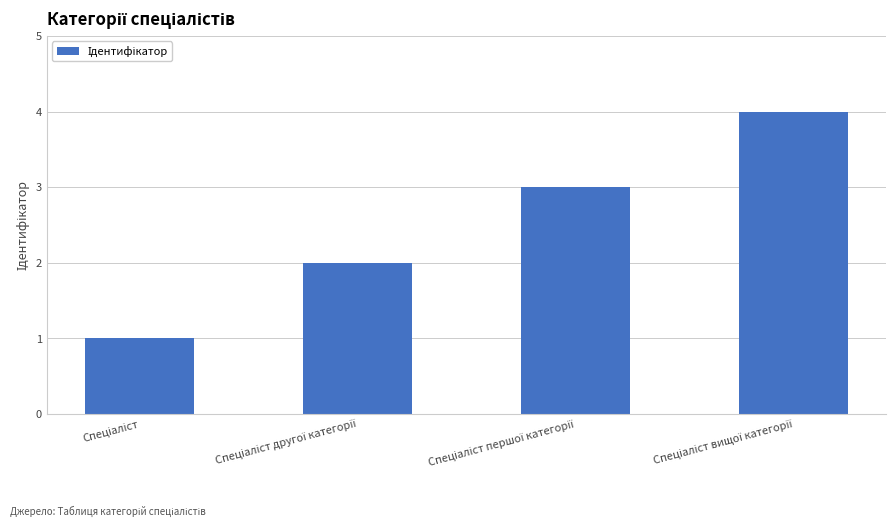

How many bars are there in total?

4